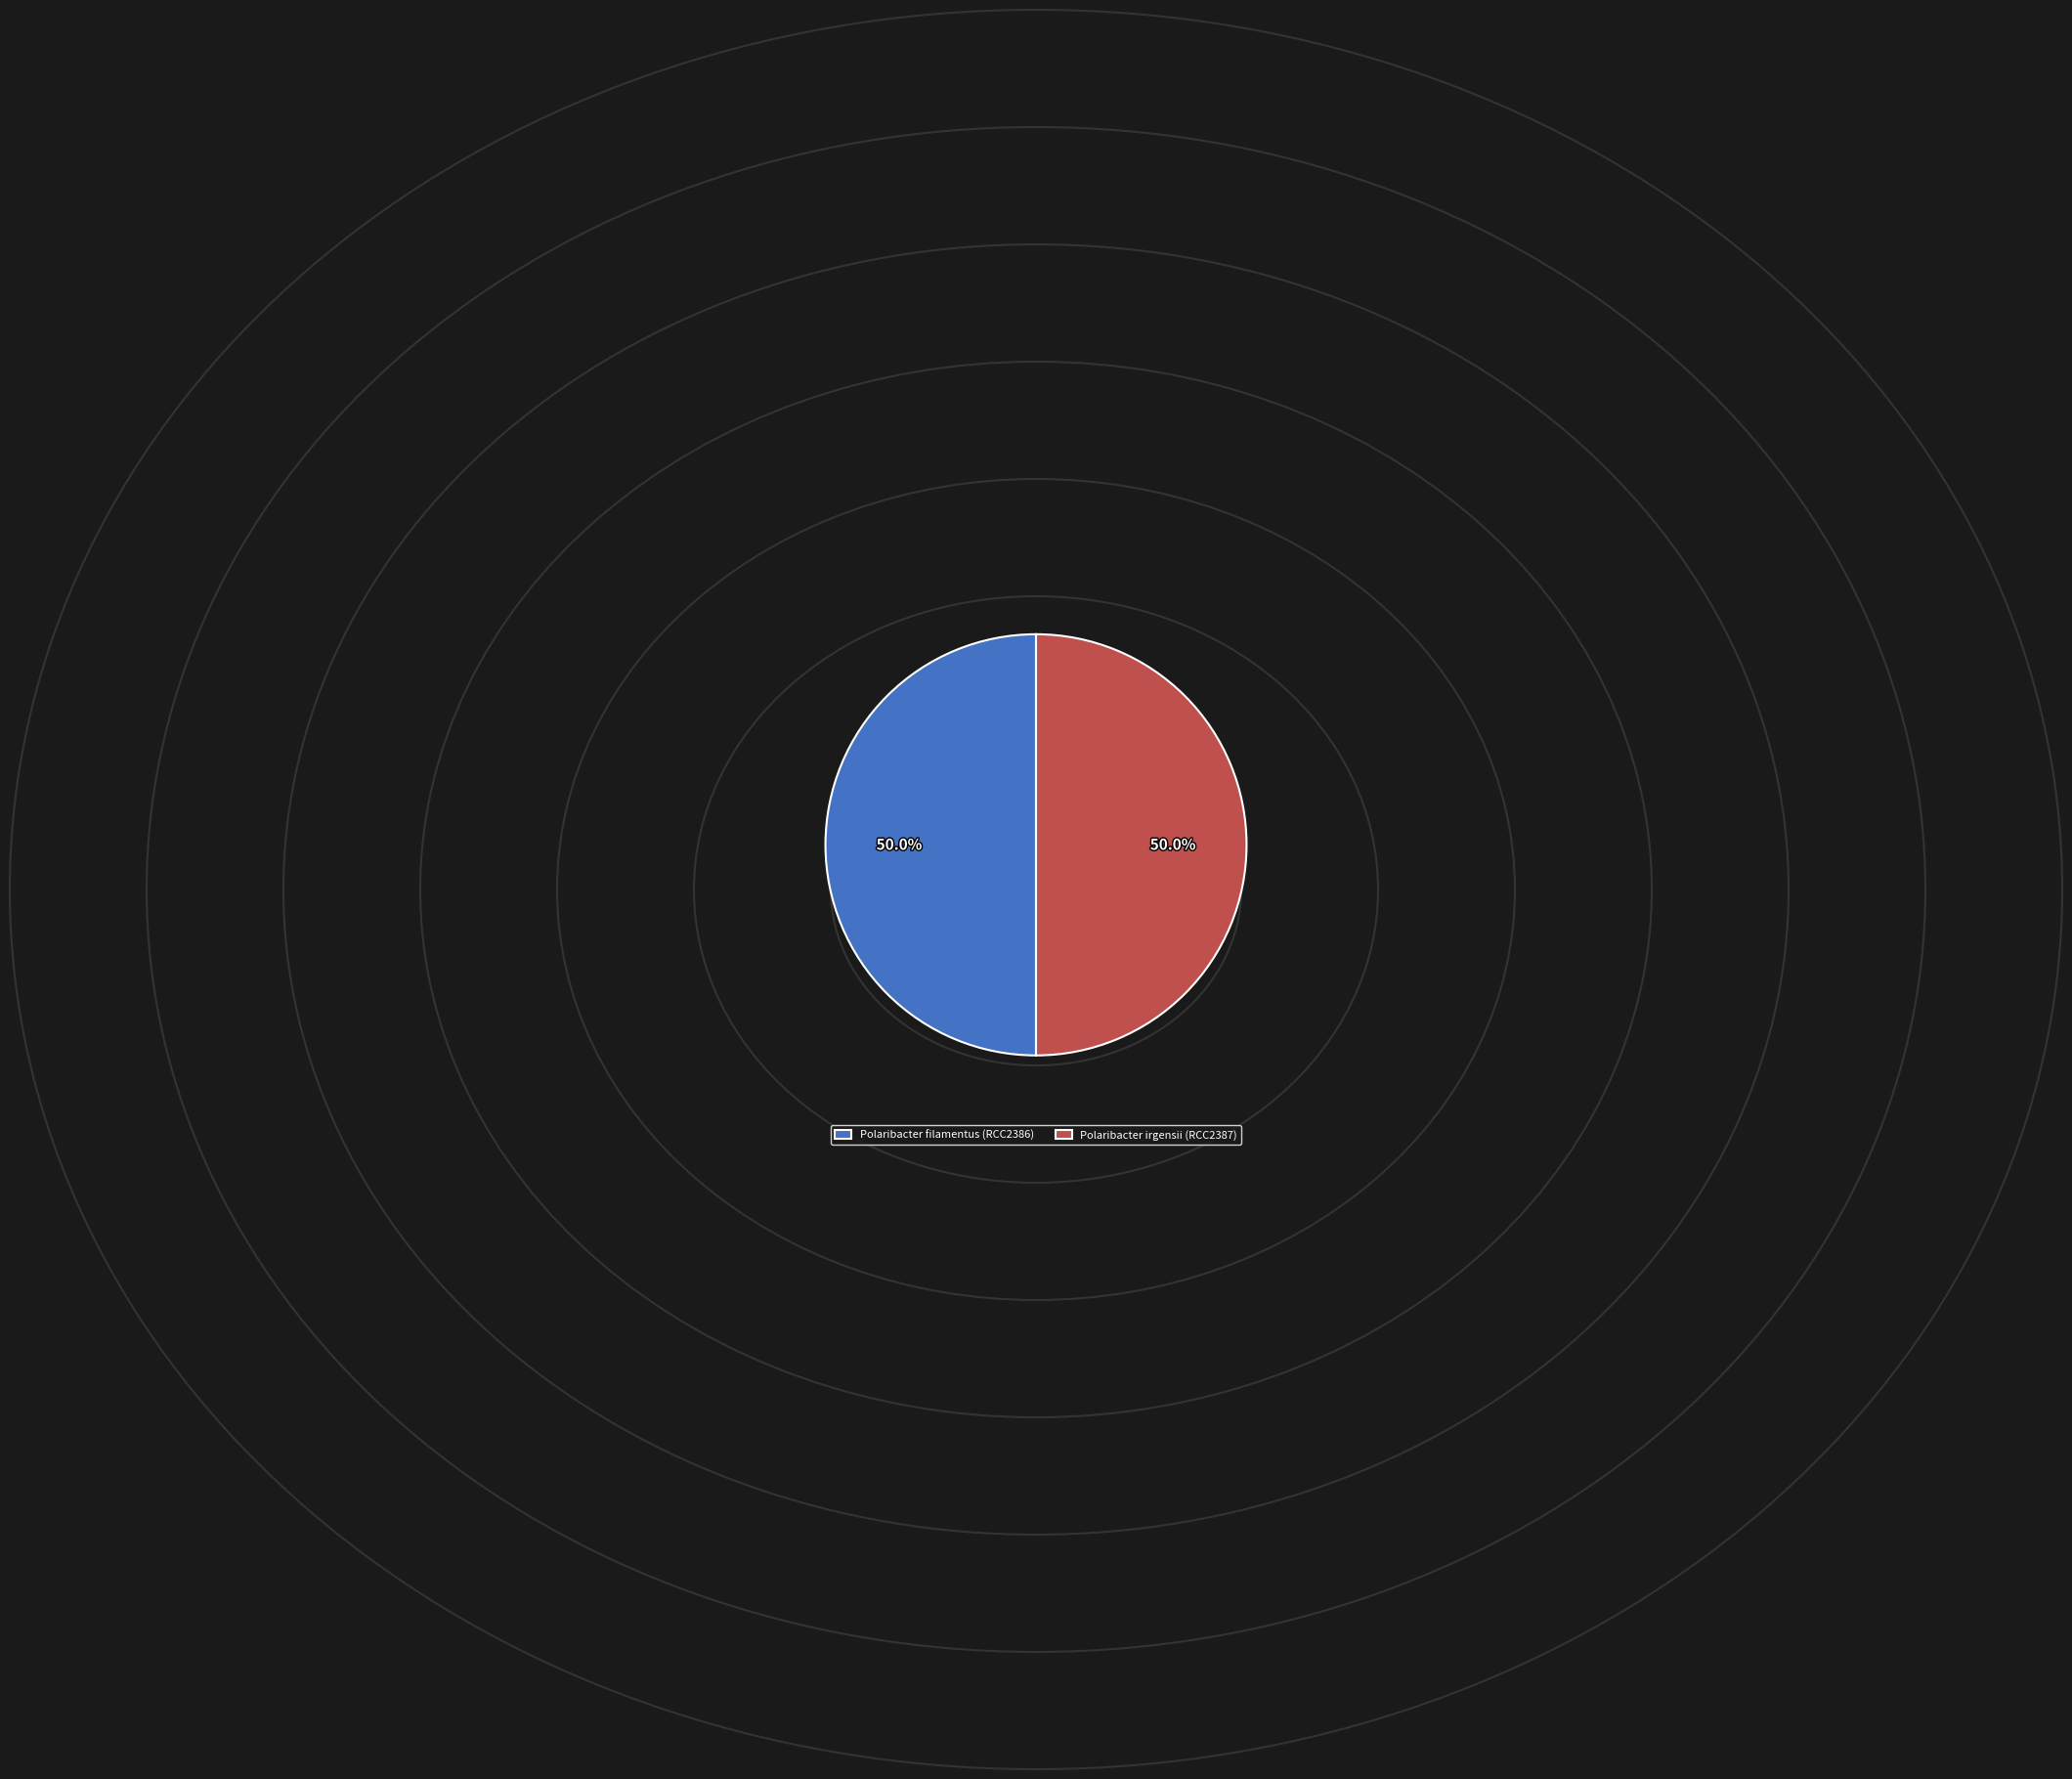

Count the number of slices in the pie.

2